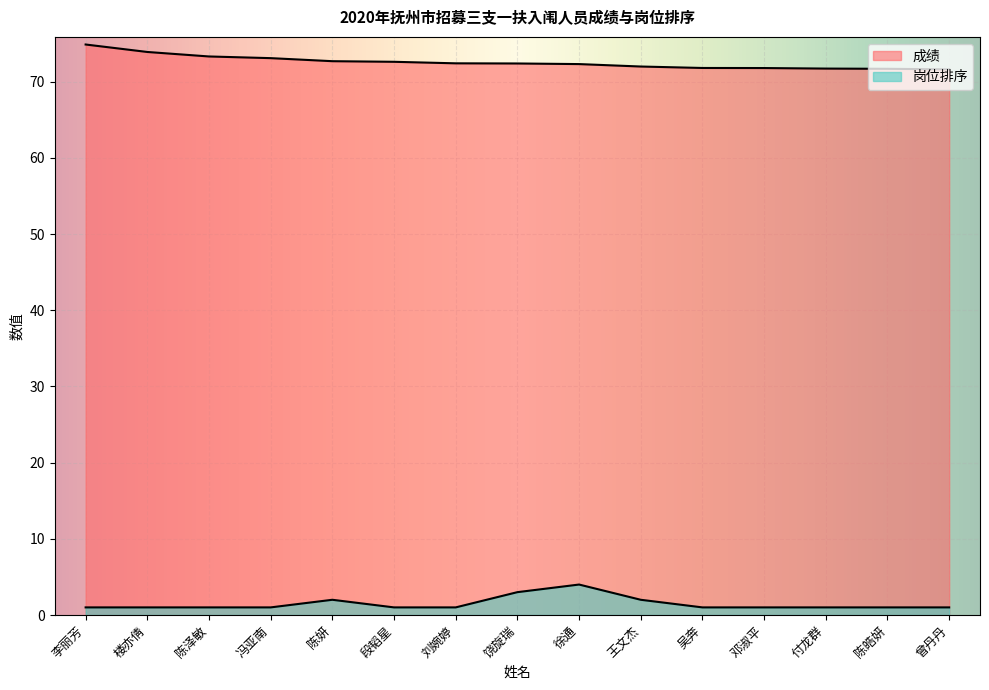

Does the chart display data point markers on the line(s)?

No